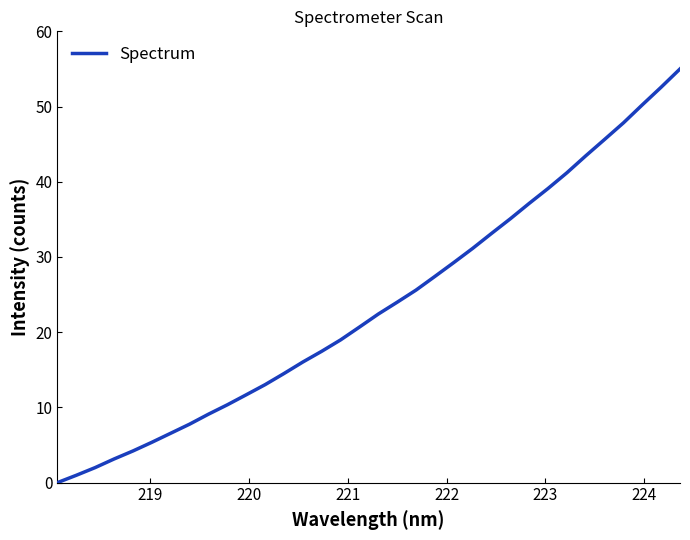

What is the difference between the maximum and minimum values?

55.0